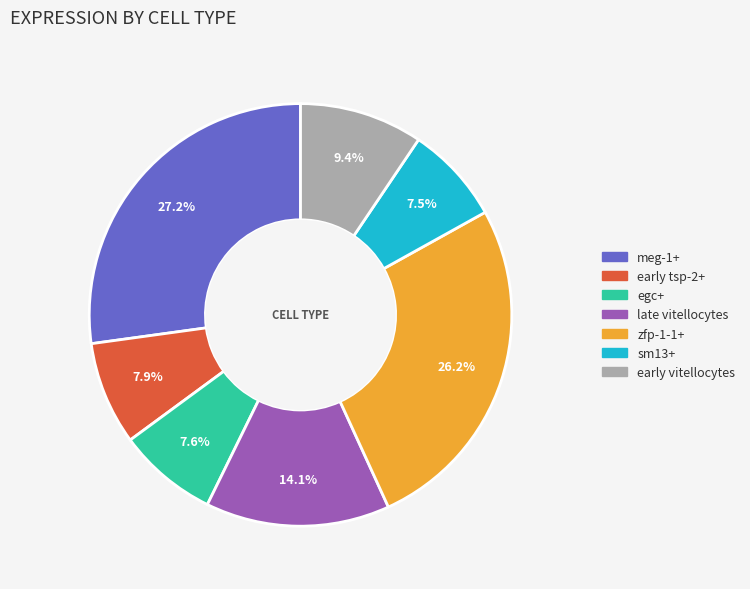

The sm13+ slice represents 15% of the pie. True or false?

False